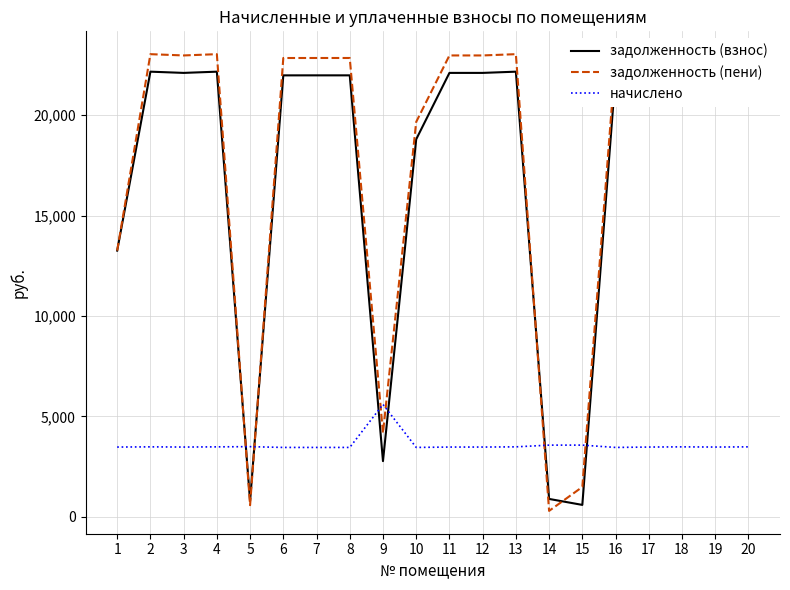

What is the difference between the maximum and minimum values in the начислено series?

2140.8